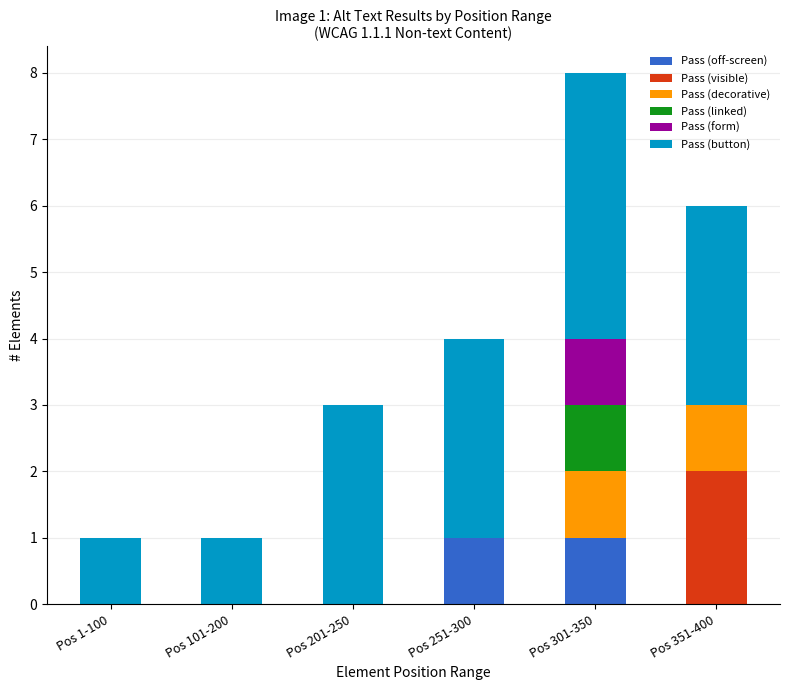

What is the total value across all series at Pos 351-400?

6